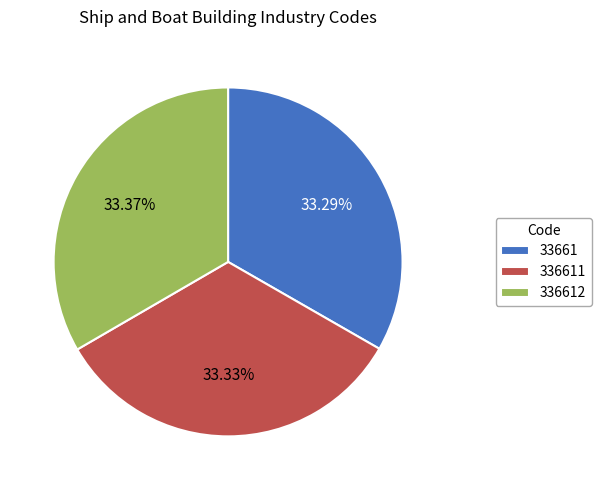

True or false: 33661 accounts for 33% of the total.

True